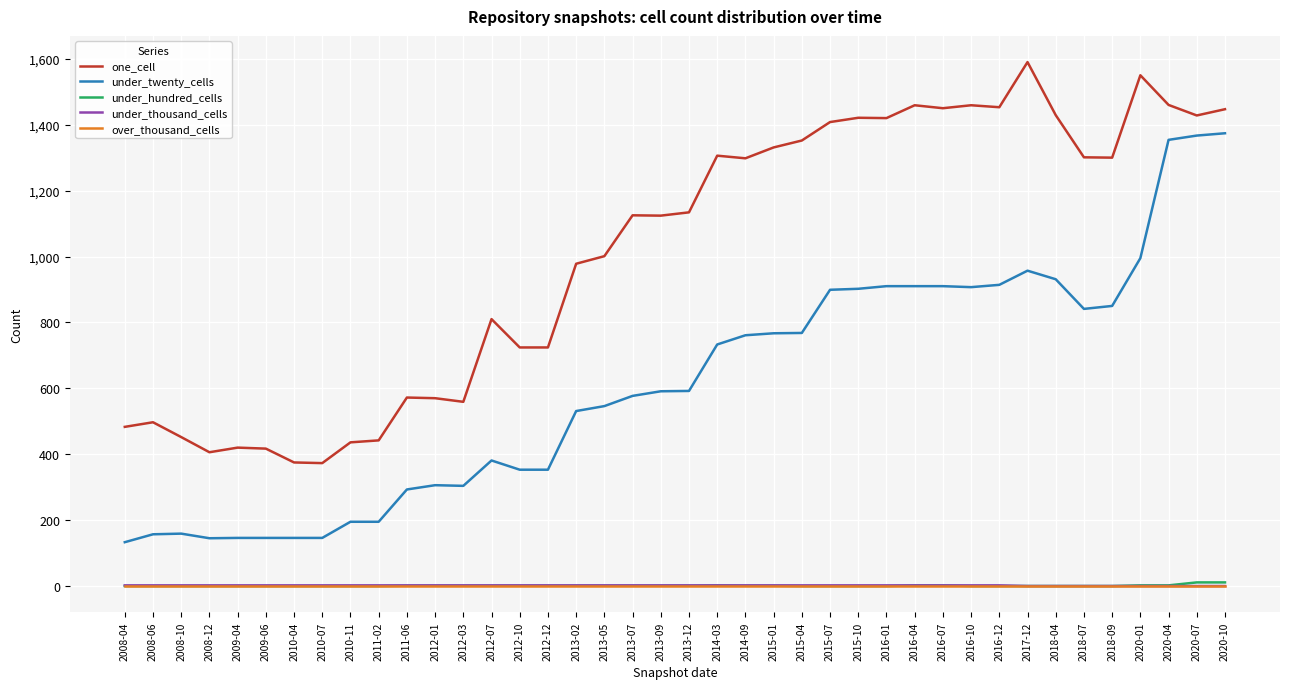

Read the one_cell value at 2016-04, to the nearest 50.

1450